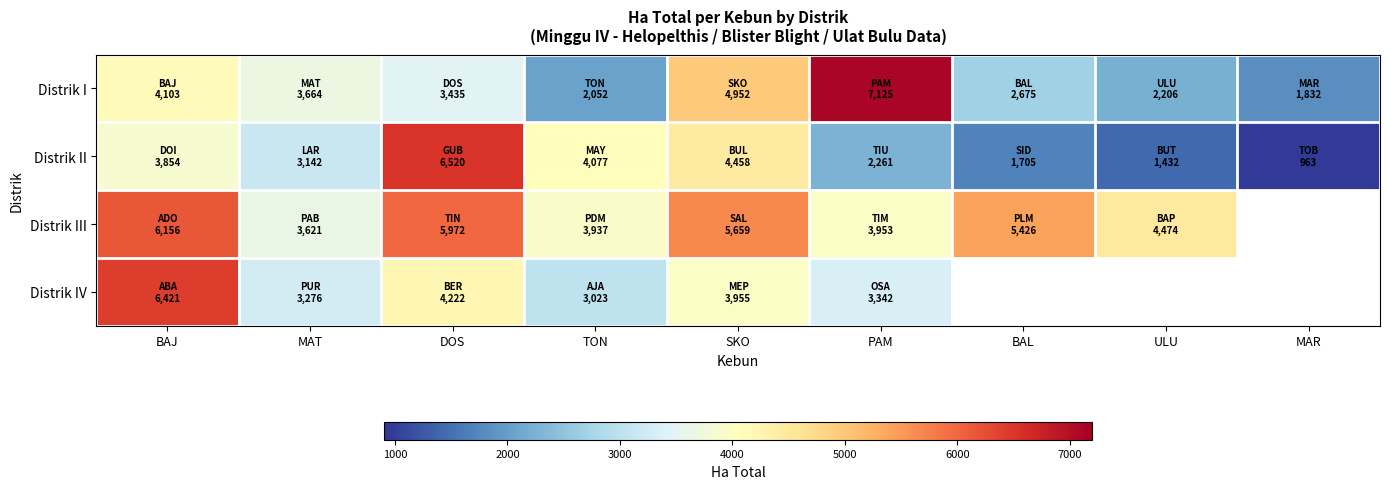

What is the minimum value shown in the chart?

963.1